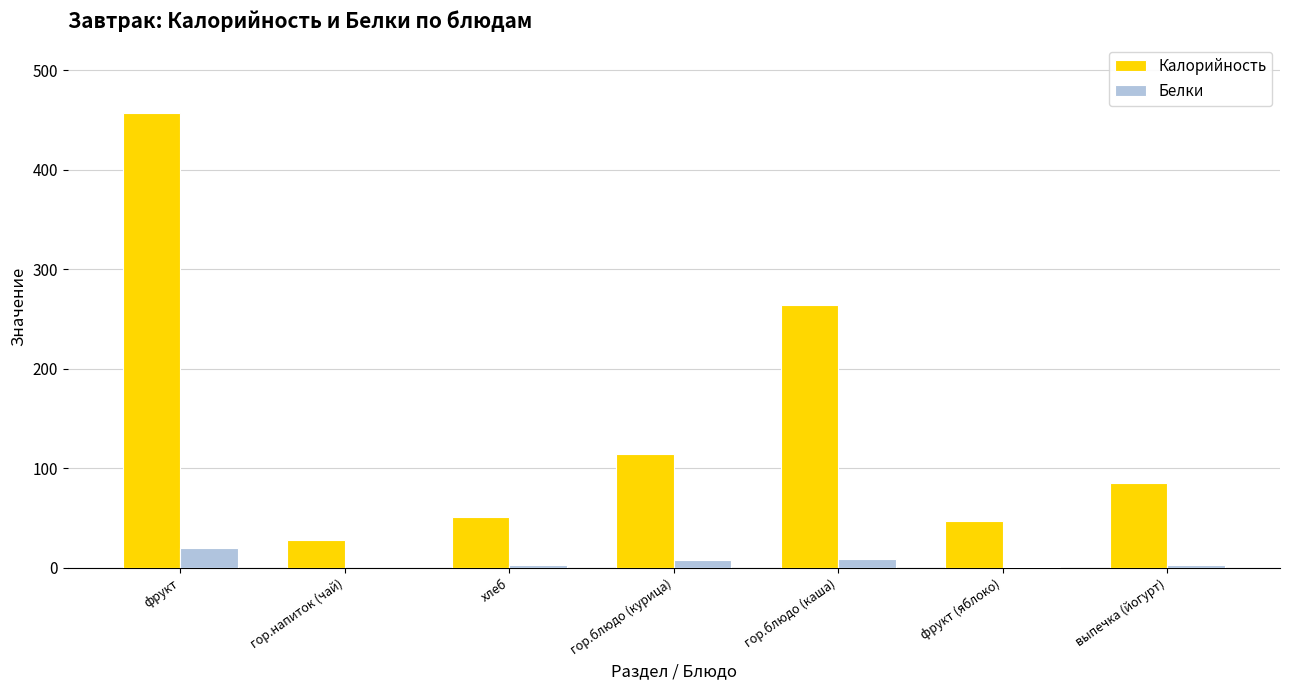

What are all the series names shown in the legend?

Калорийность, Белки